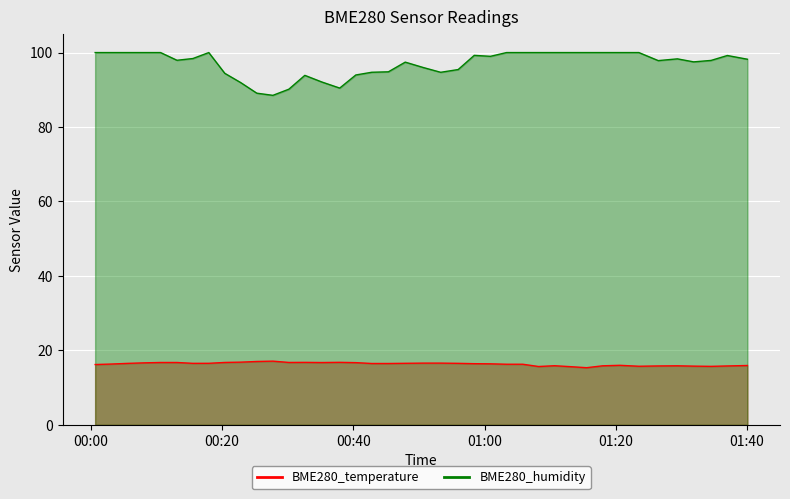

Which label corresponds to the smallest value in the chart?

2022/09/20 01:15:33